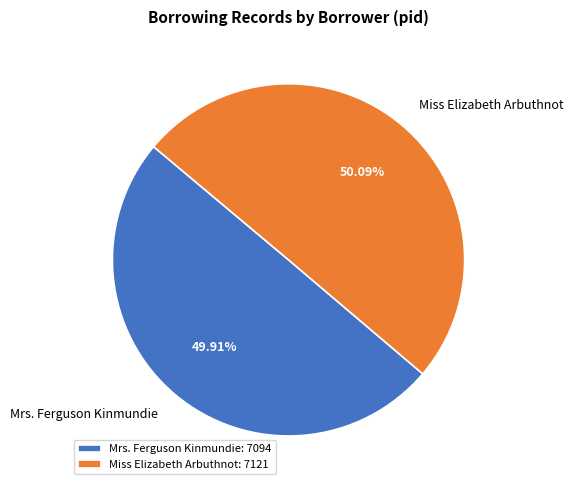

Does any single category account for the majority?

Yes